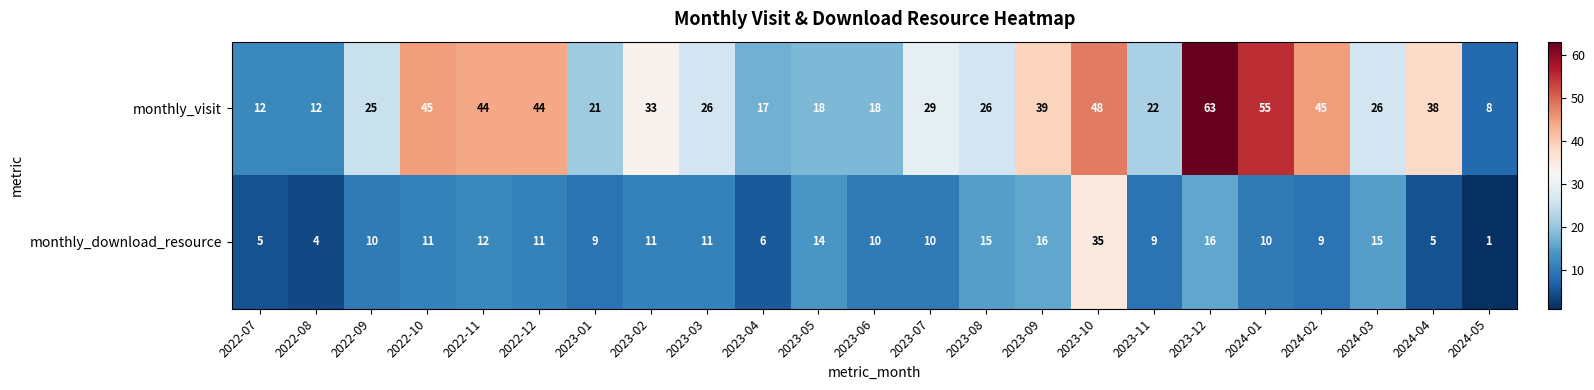

Rank the series by their average value, from highest to lowest.

monthly_visit, monthly_download_resource